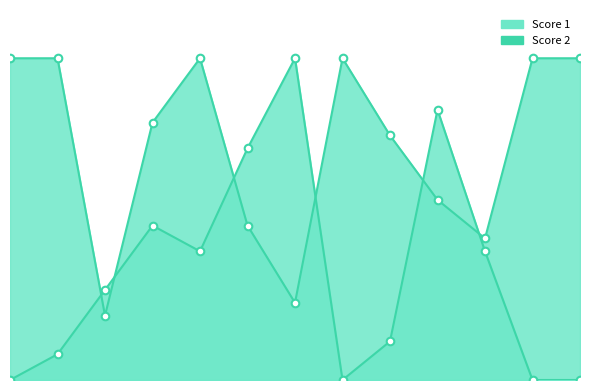

Which series has the largest total across all categories?

Score 1